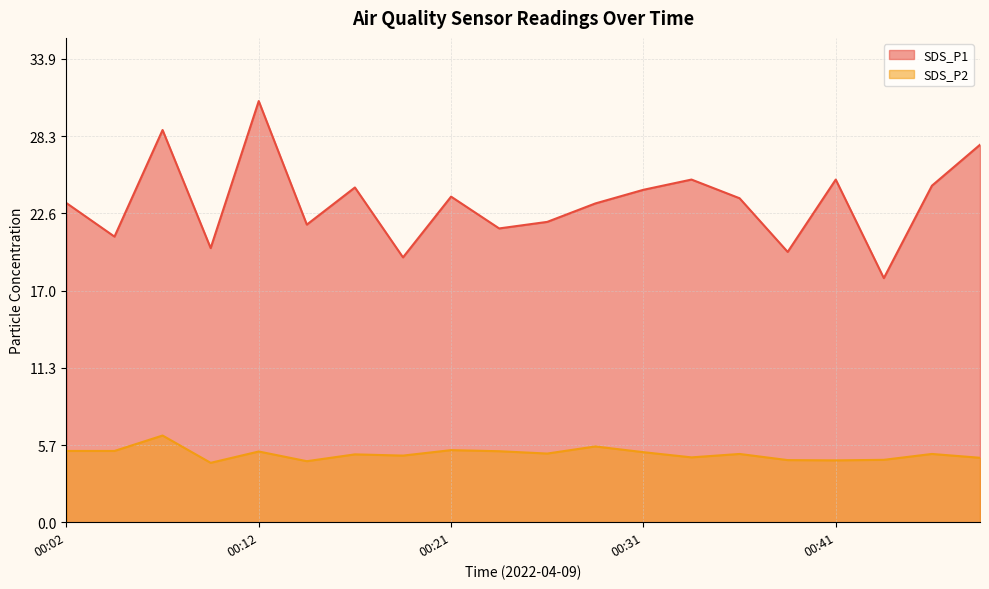

Rank the categories by SDS_P2 value from lowest to highest.

00:09, 00:14, 00:41, 00:38, 00:43, 00:48, 00:34, 00:19, 00:16, 00:36, 00:46, 00:26, 00:31, 00:12, 00:24, 00:02, 00:04, 00:21, 00:29, 00:07